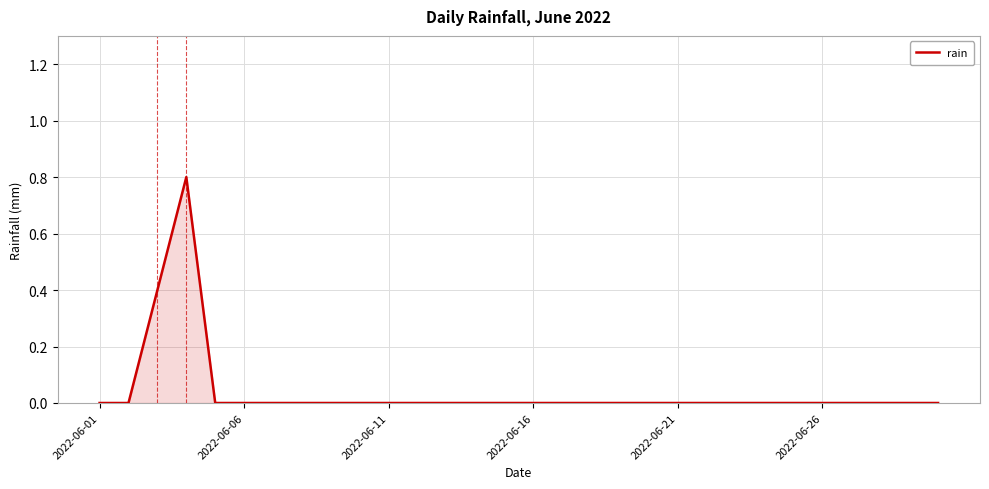

What is the difference between the maximum and minimum values?

0.8